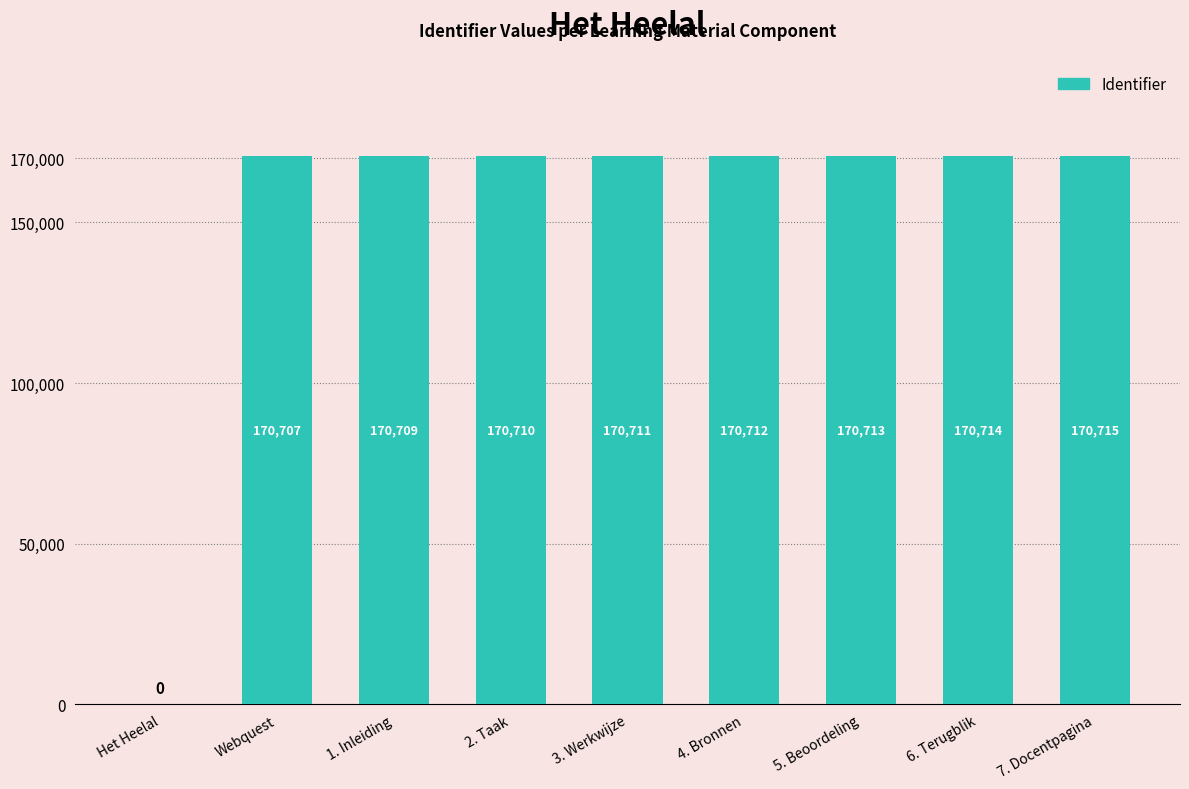

Which category has the highest value across all series?

7. Docentpagina